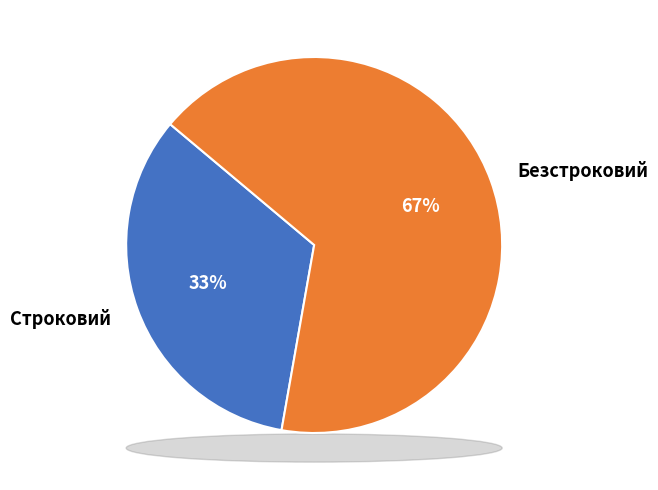

To the nearest percent, what percentage of the pie is Строковий?

33%